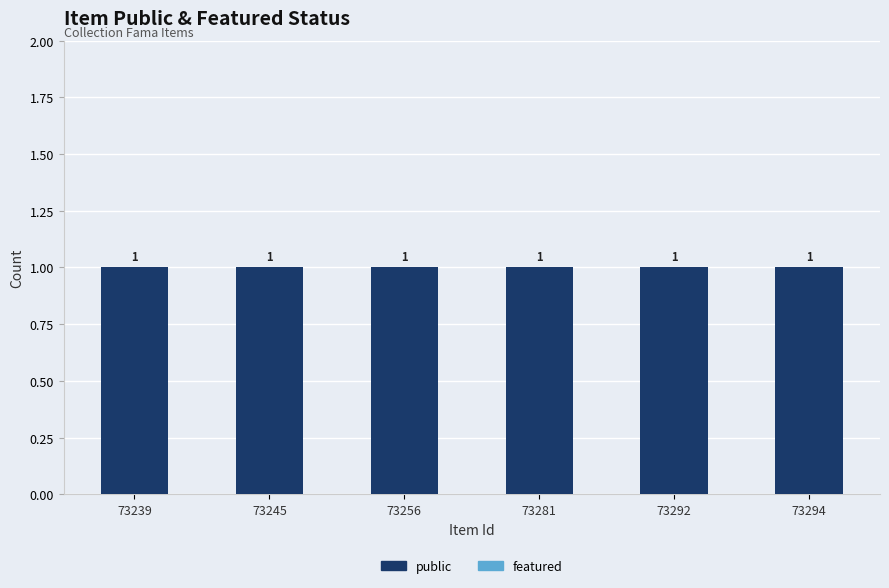

Rank the series by their maximum value, from lowest to highest.

featured, public